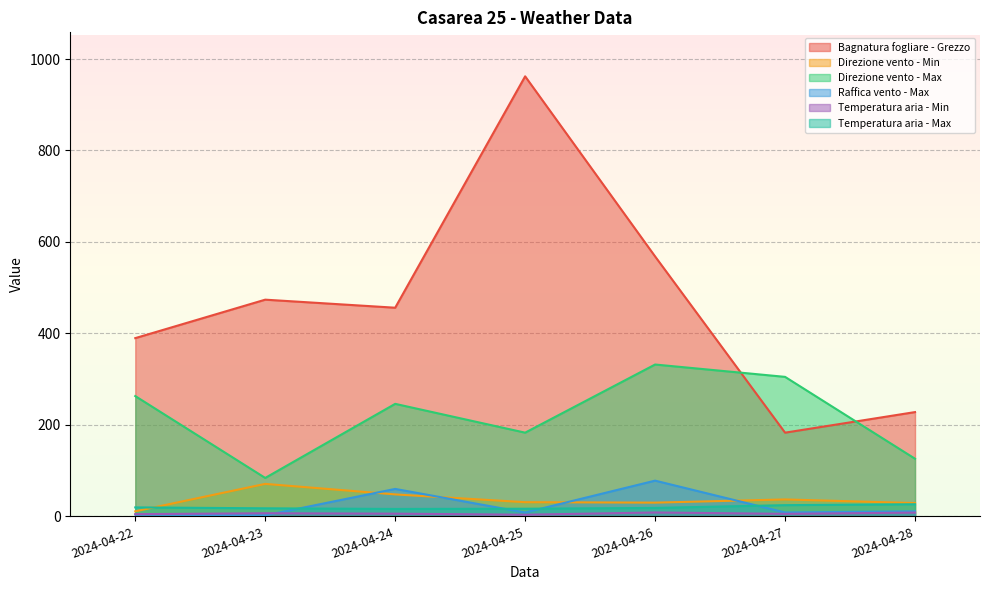

Which has a higher value, 2024-04-25 or 2024-04-22?

2024-04-25